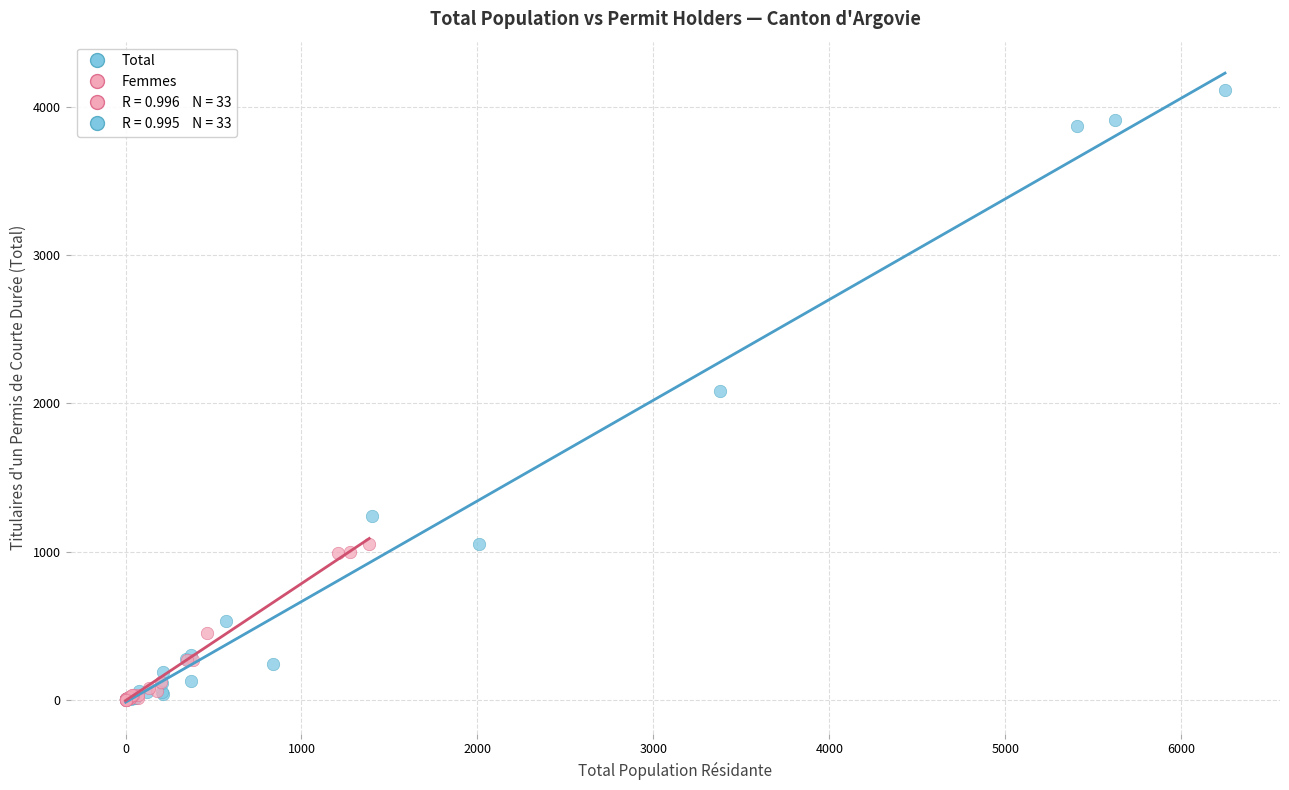

Which series has the largest Y range (max minus min)?

Total